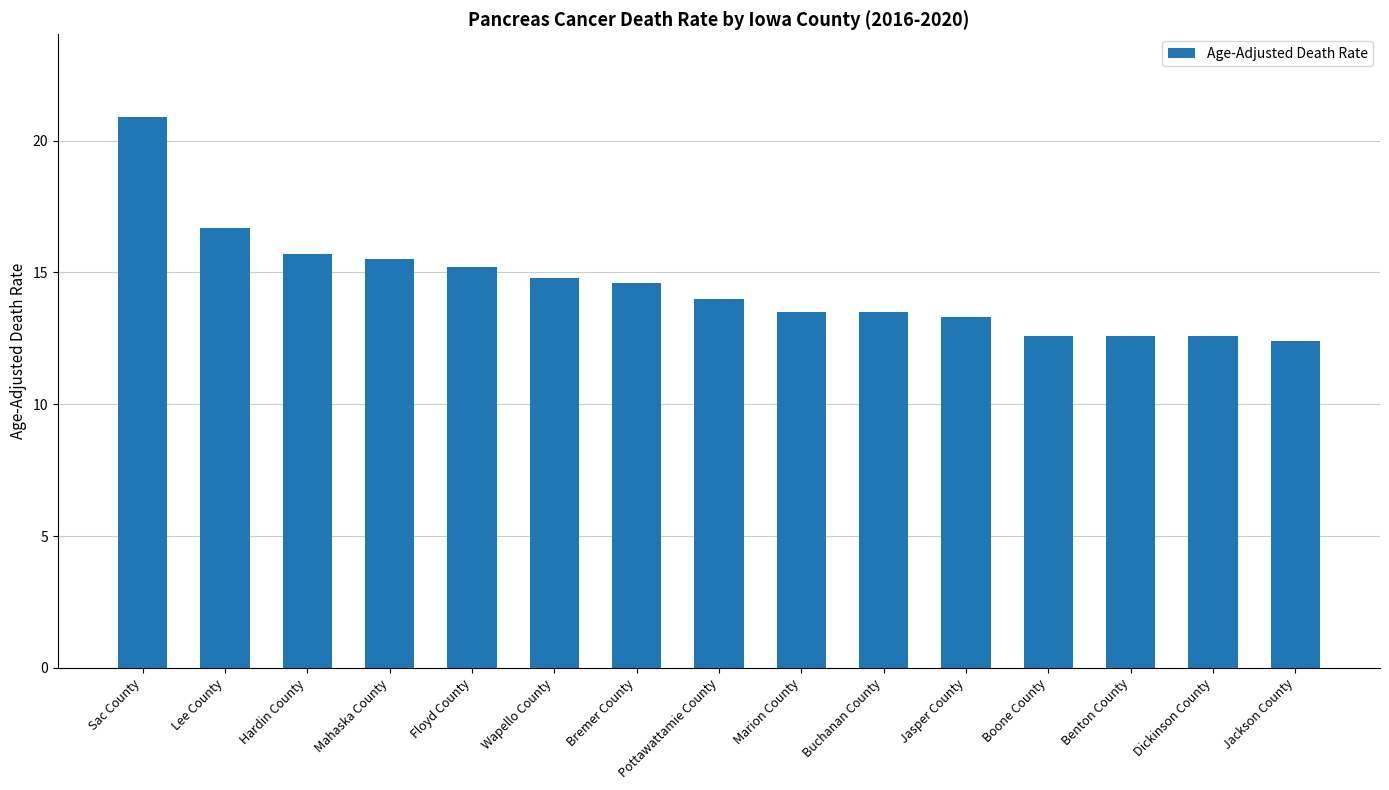

What is the value of the 8th bar from the left?

14.0